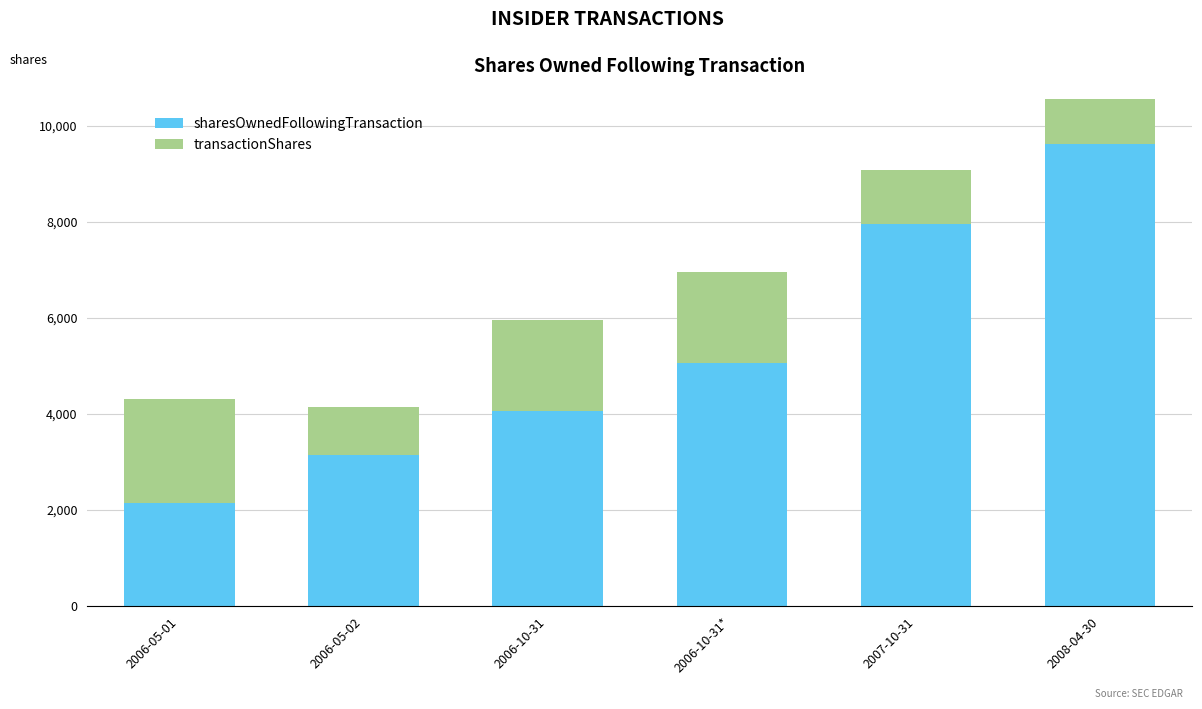

What is the lowest value of the sharesOwnedFollowingTransaction series?

2152